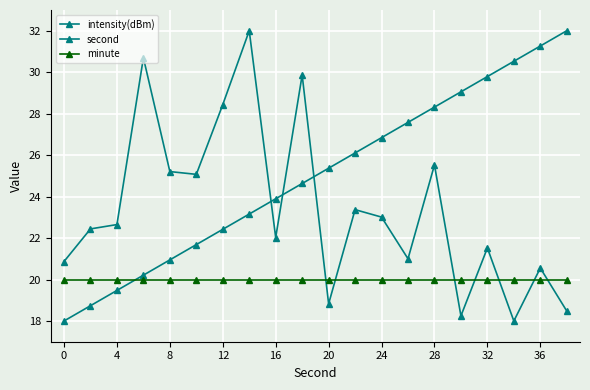

What is the maximum value for minute?

20.0